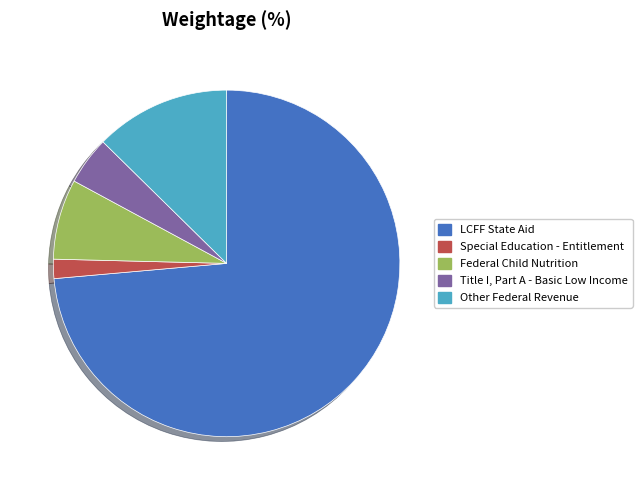

Is it true that Title I, Part A - Basic Low Income is 12% of the pie?

False